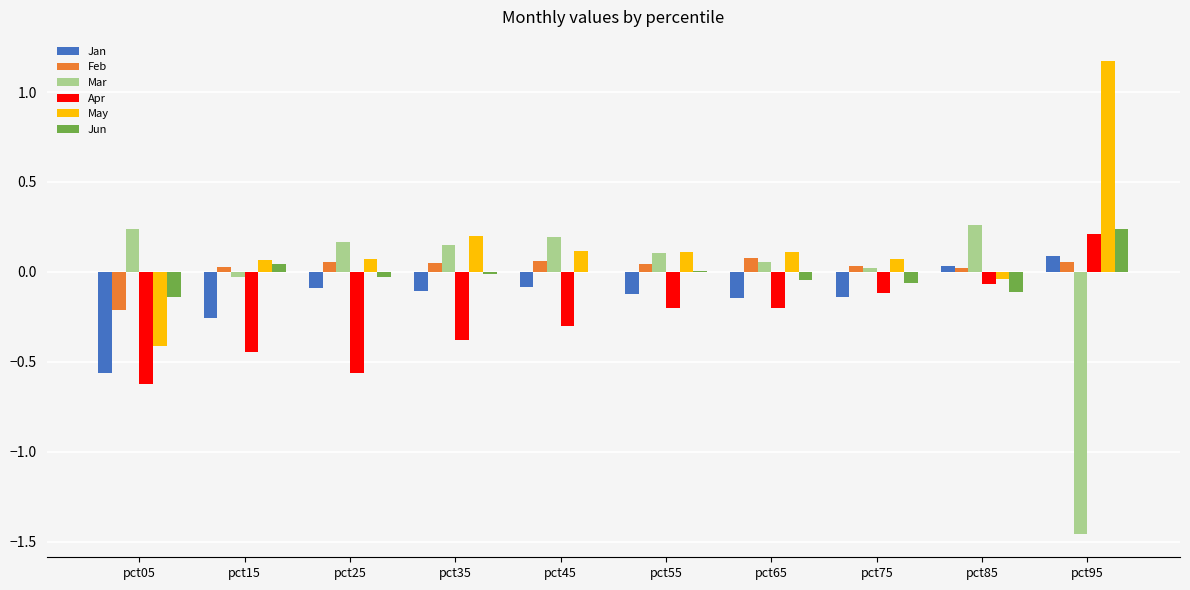

Which series has the largest total across all categories?

May